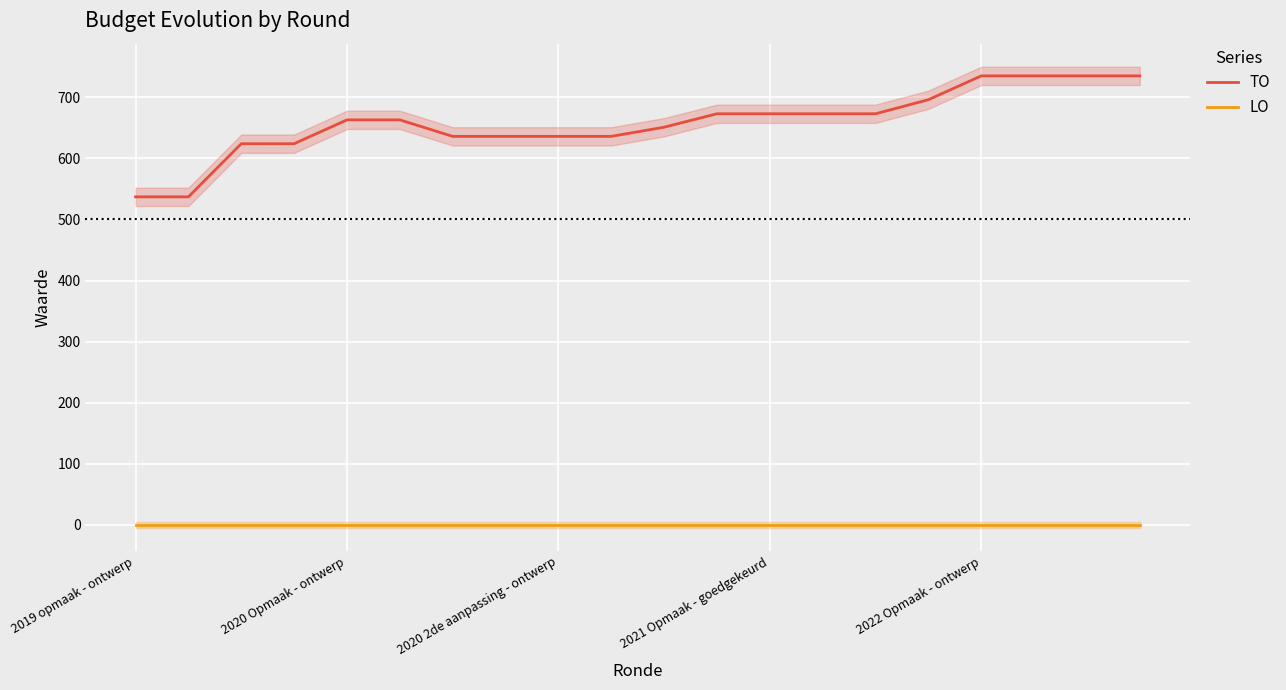

Rank the series by their average value, from highest to lowest.

TO, LO